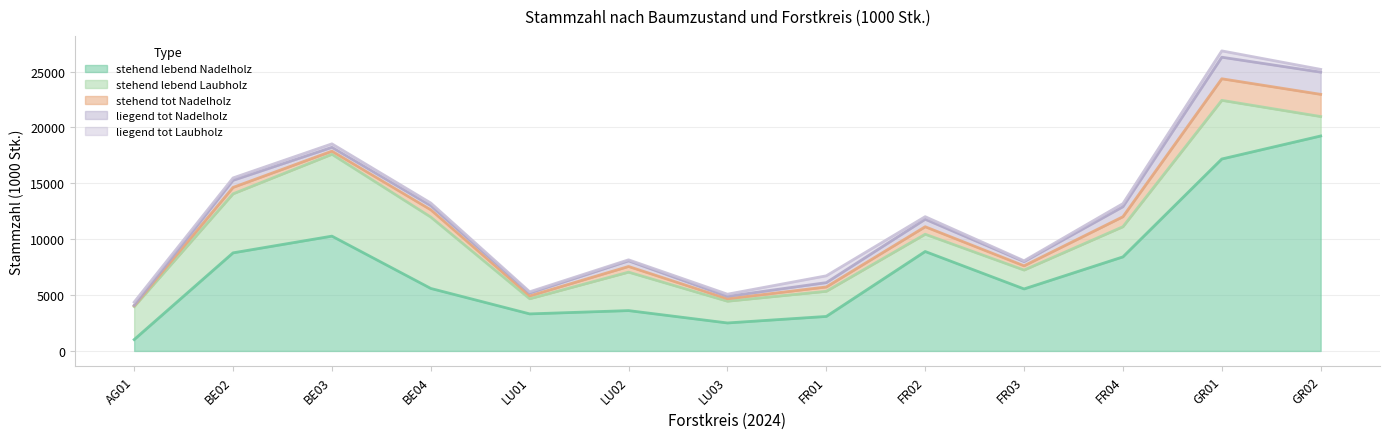

Reading right to left, list all the values displayed in this chart.

stehend lebend Nadelholz: GR02=19241	GR01=17181	FR04=8420	FR03=5552	FR02=8901	FR01=3090	LU03=2507	LU02=3613	LU01=3318	BE04=5595	BE03=10277	BE02=8781	AG01=1019
stehend lebend Laubholz: GR02=1738	GR01=5249	FR04=2699	FR03=1688	FR02=1546	FR01=2248	LU03=1944	LU02=3441	LU01=1354	BE04=6387	BE03=7324	BE02=5284	AG01=2953
stehend tot Nadelholz: GR02=1987	GR01=1930	FR04=895	FR03=379	FR02=670	FR01=389	LU03=218	LU02=506	LU01=257	BE04=650	BE03=282	BE02=572	AG01=73
liegend tot Nadelholz: GR02=1987	GR01=1930	FR04=895	FR03=379	FR02=670	FR01=389	LU03=218	LU02=506	LU01=257	BE04=371	BE03=341	BE02=635	AG01=43
liegend tot Laubholz: GR02=248	GR01=565	FR04=278	FR03=73	FR02=231	FR01=609	LU03=194	LU02=91	LU01=110	BE04=237	BE03=312	BE02=213	AG01=282